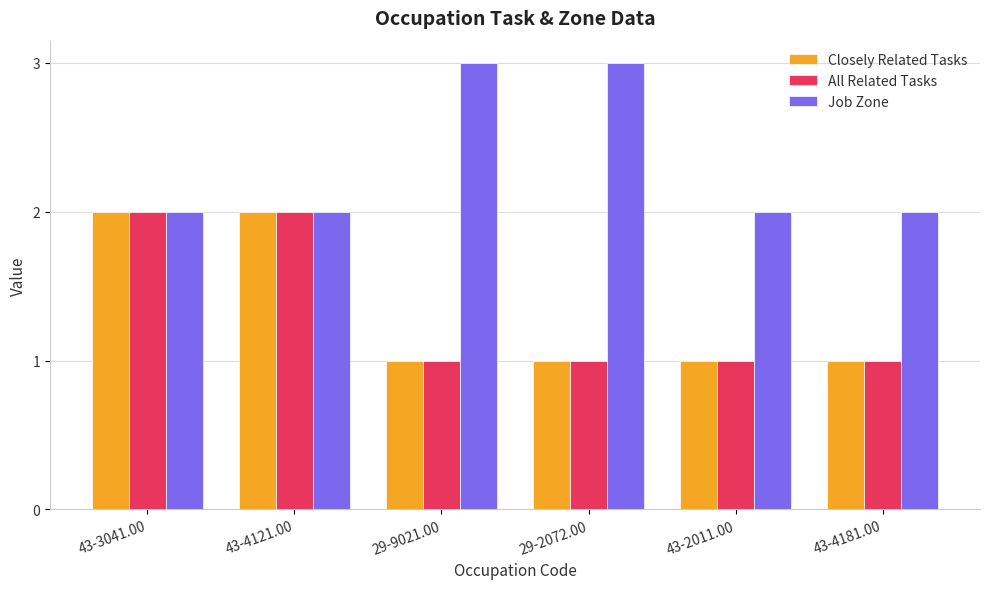

What is the sum of the All Related Tasks values at 43-4181.00 and 29-2072.00?

2